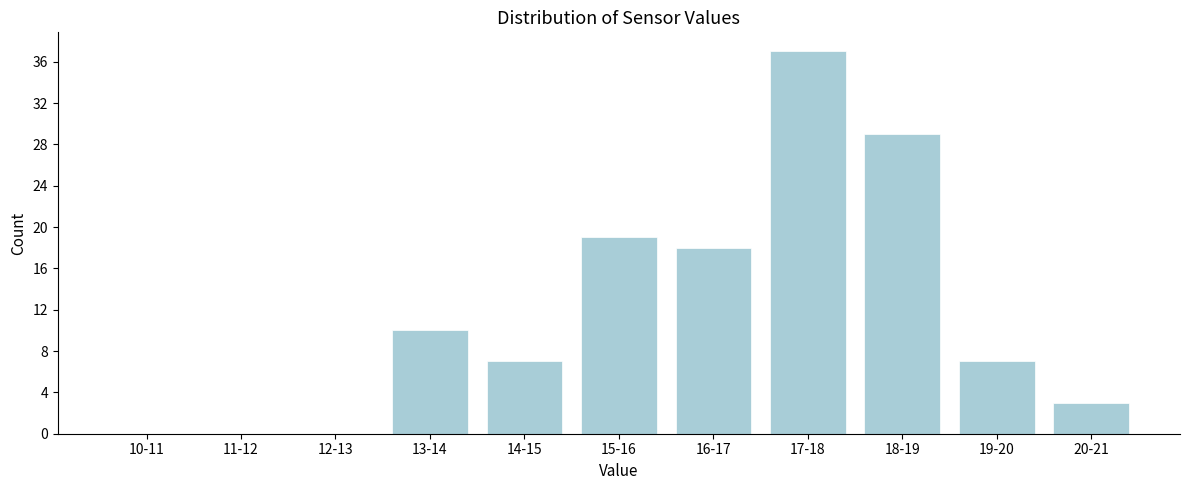

Reading left to right, what are all the values shown in this chart?

10-11=0	11-12=0	12-13=0	13-14=10	14-15=7	15-16=19	16-17=18	17-18=37	18-19=29	19-20=7	20-21=3